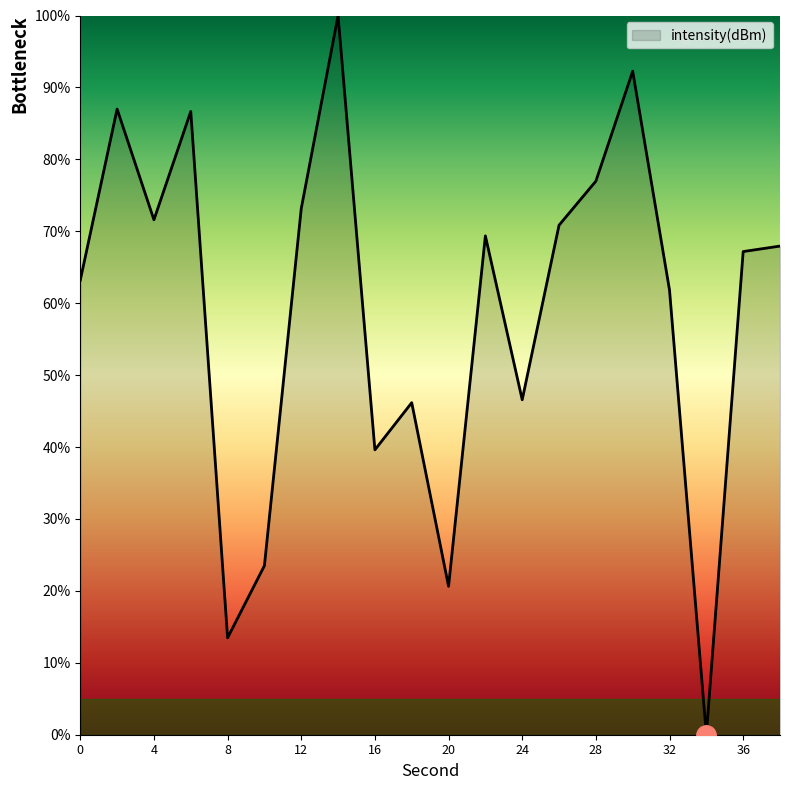

What is the difference between the maximum and minimum values?

100.0